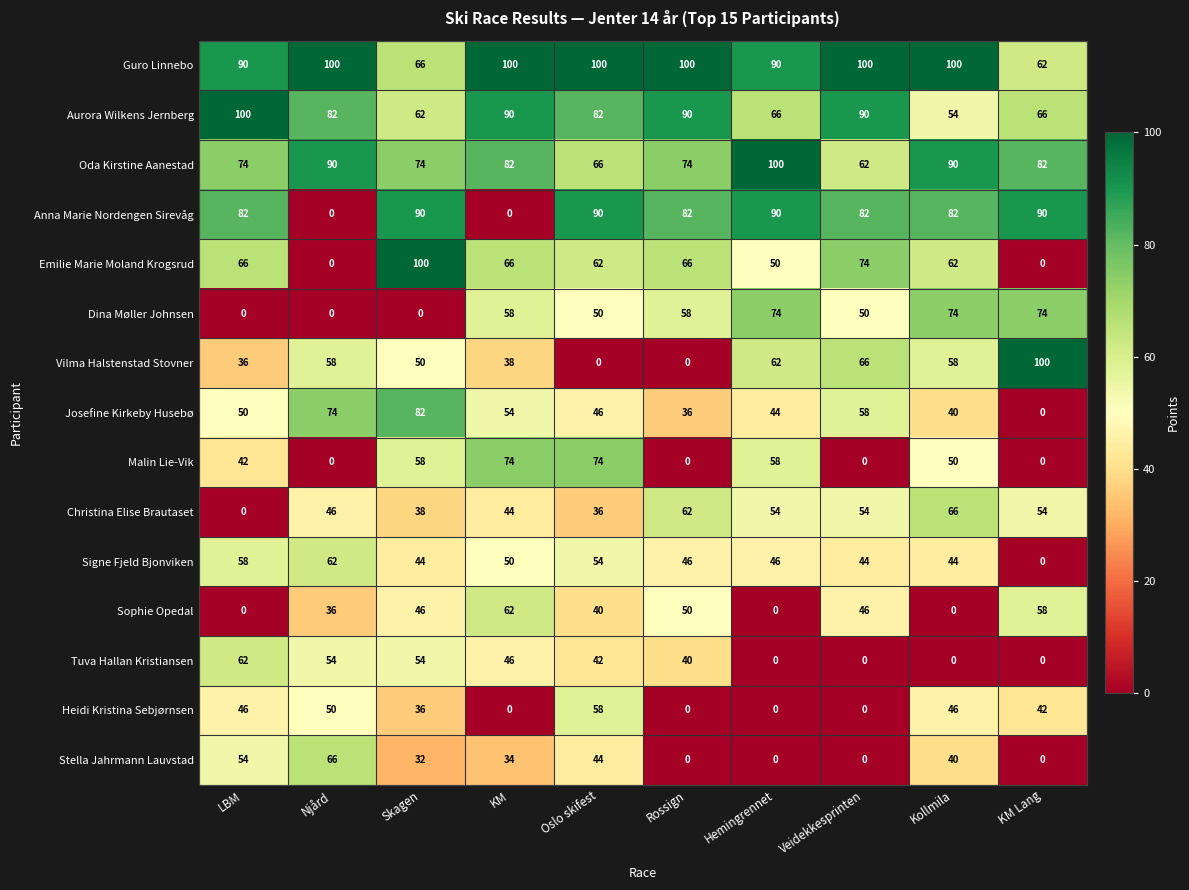

How many categories are shown in the chart?

10